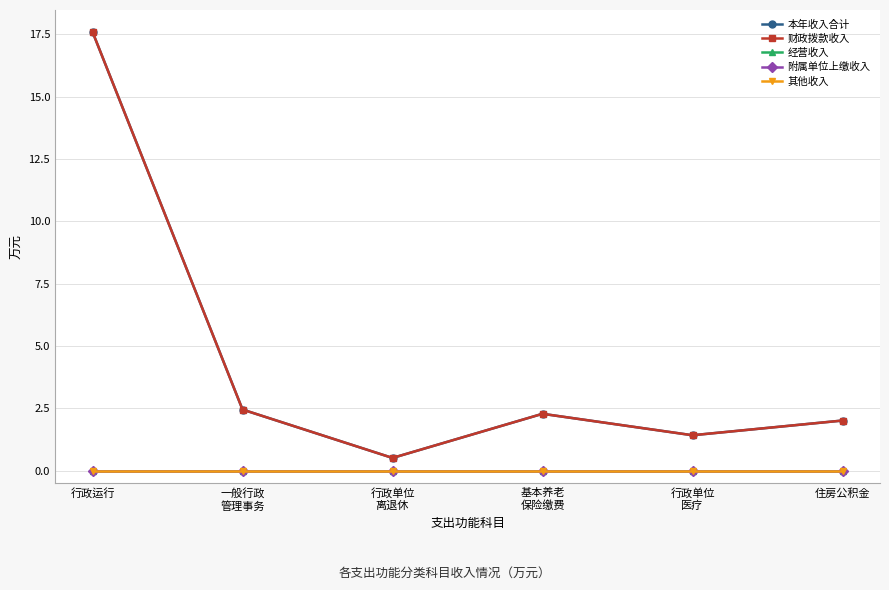

True or false: 附属单位上缴收入 has more than 2 points higher than both neighbors.

False